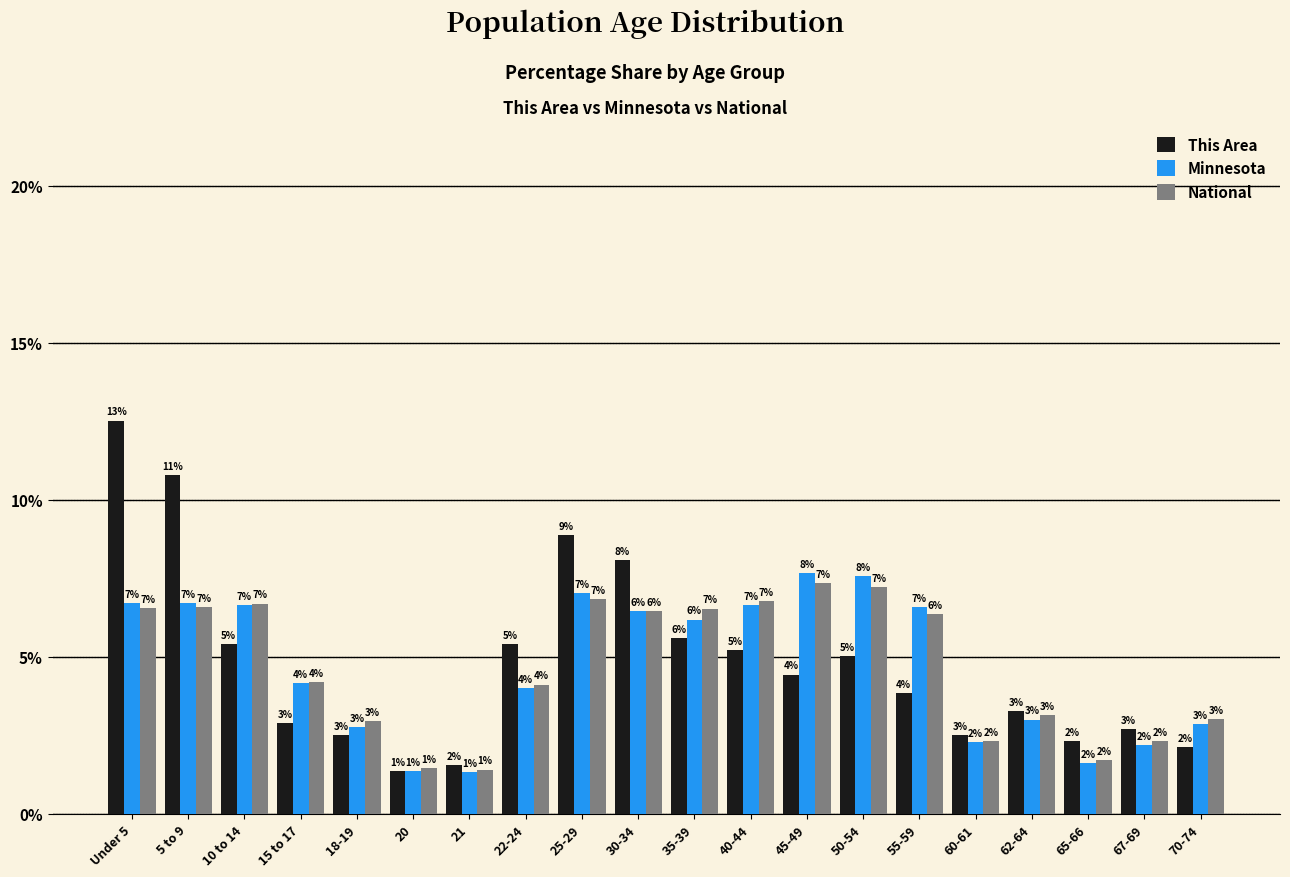

Between 20 and 35-39, which series saw the biggest shift?

National